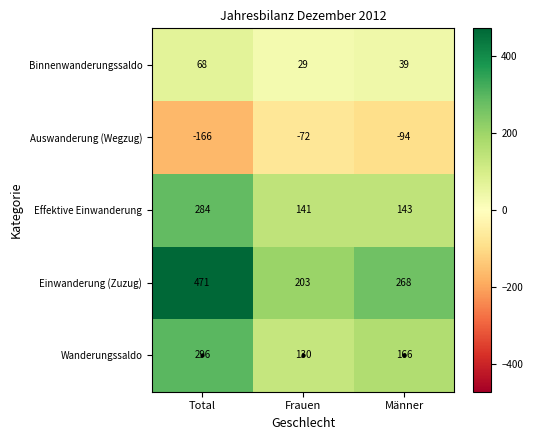

What is the maximum value shown in the chart?

471